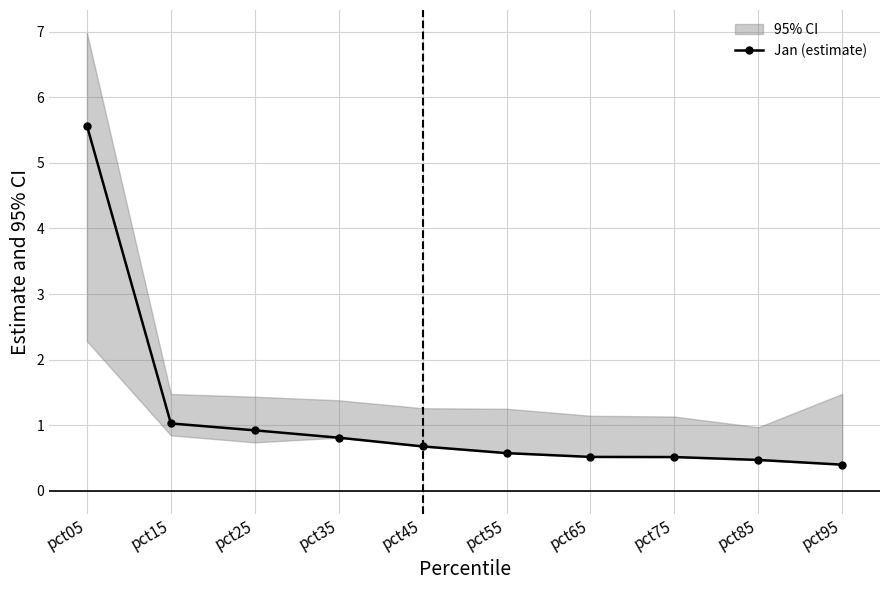

Reading right to left, transcribe all the data shown in this chart.

0.4	0.5	0.5	0.5	0.6	0.7	0.8	0.9	1.0	5.6